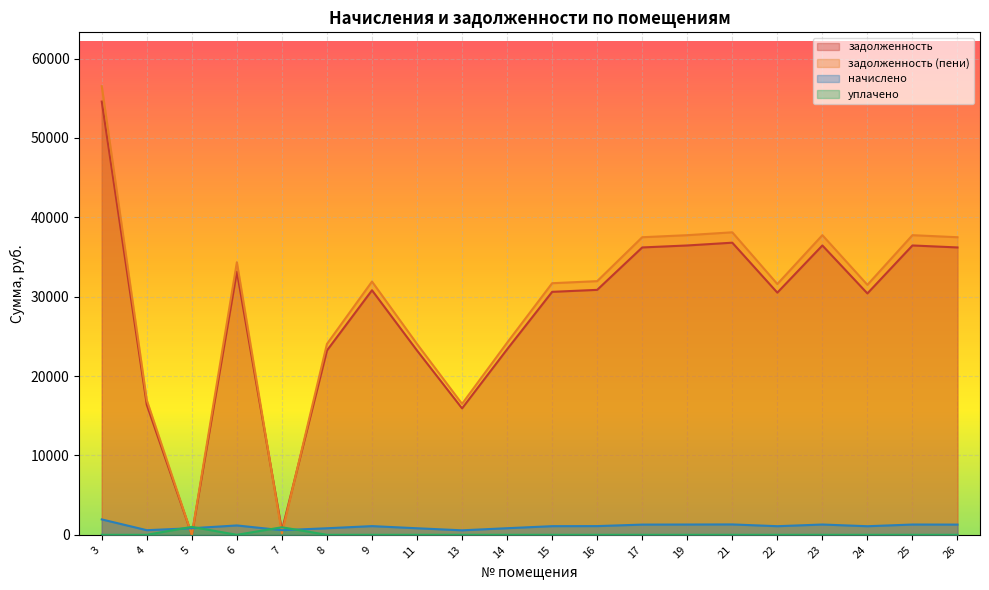

What is the difference between the задолженность values at 22 and 13?

14580.0